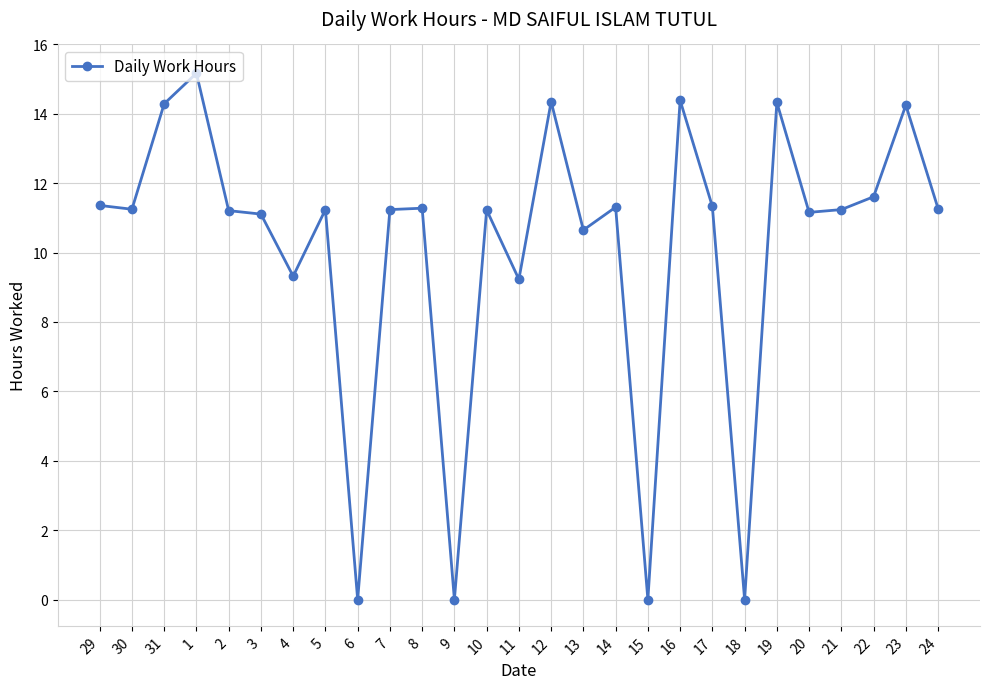

What is the change in value from 8 to 16?

+3.1